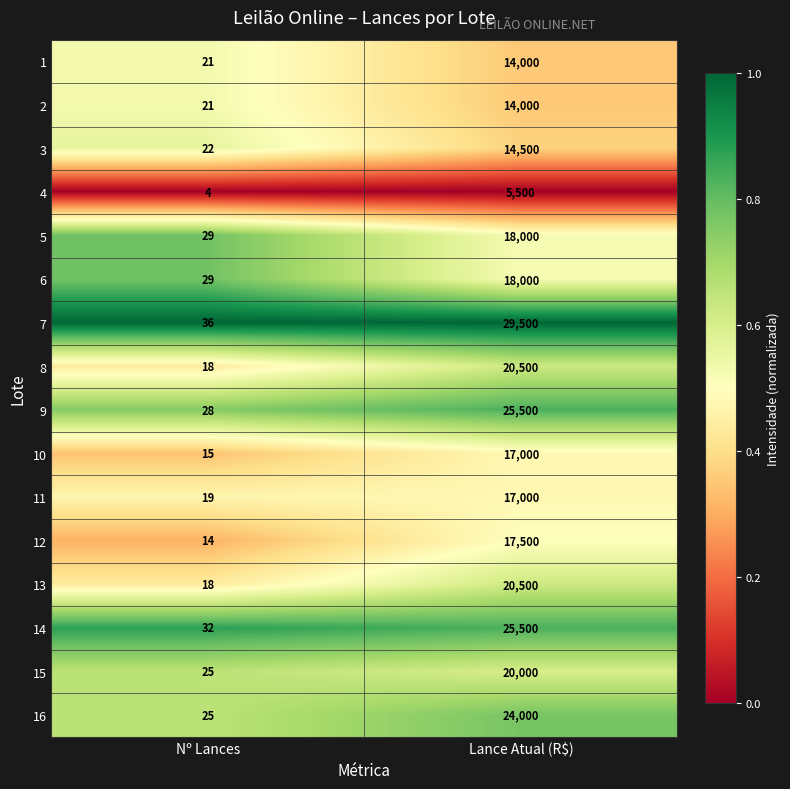

At which category does the chart reach its peak across all series?

Lance Atual (R$)